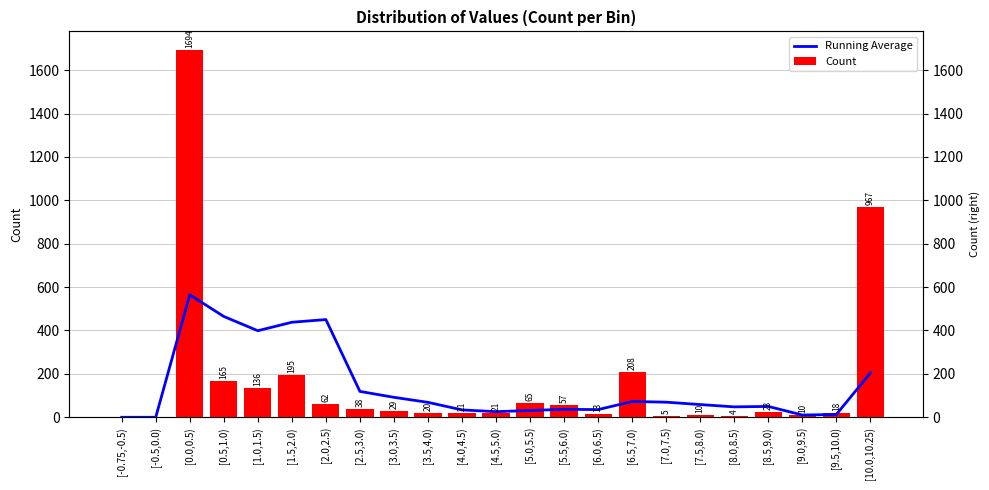

Rank the series at [0.5,1.0) from highest to lowest value.

Running Average, Count